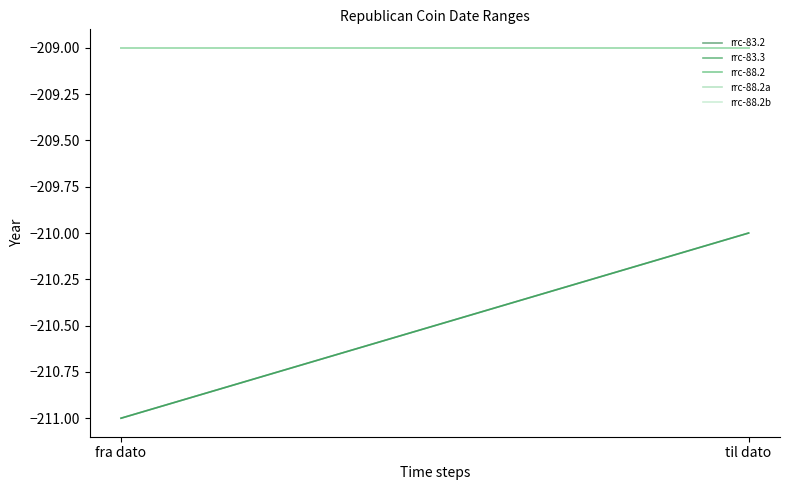

What is the sum of the rrc-88.2b values at fra dato and til dato?

-418